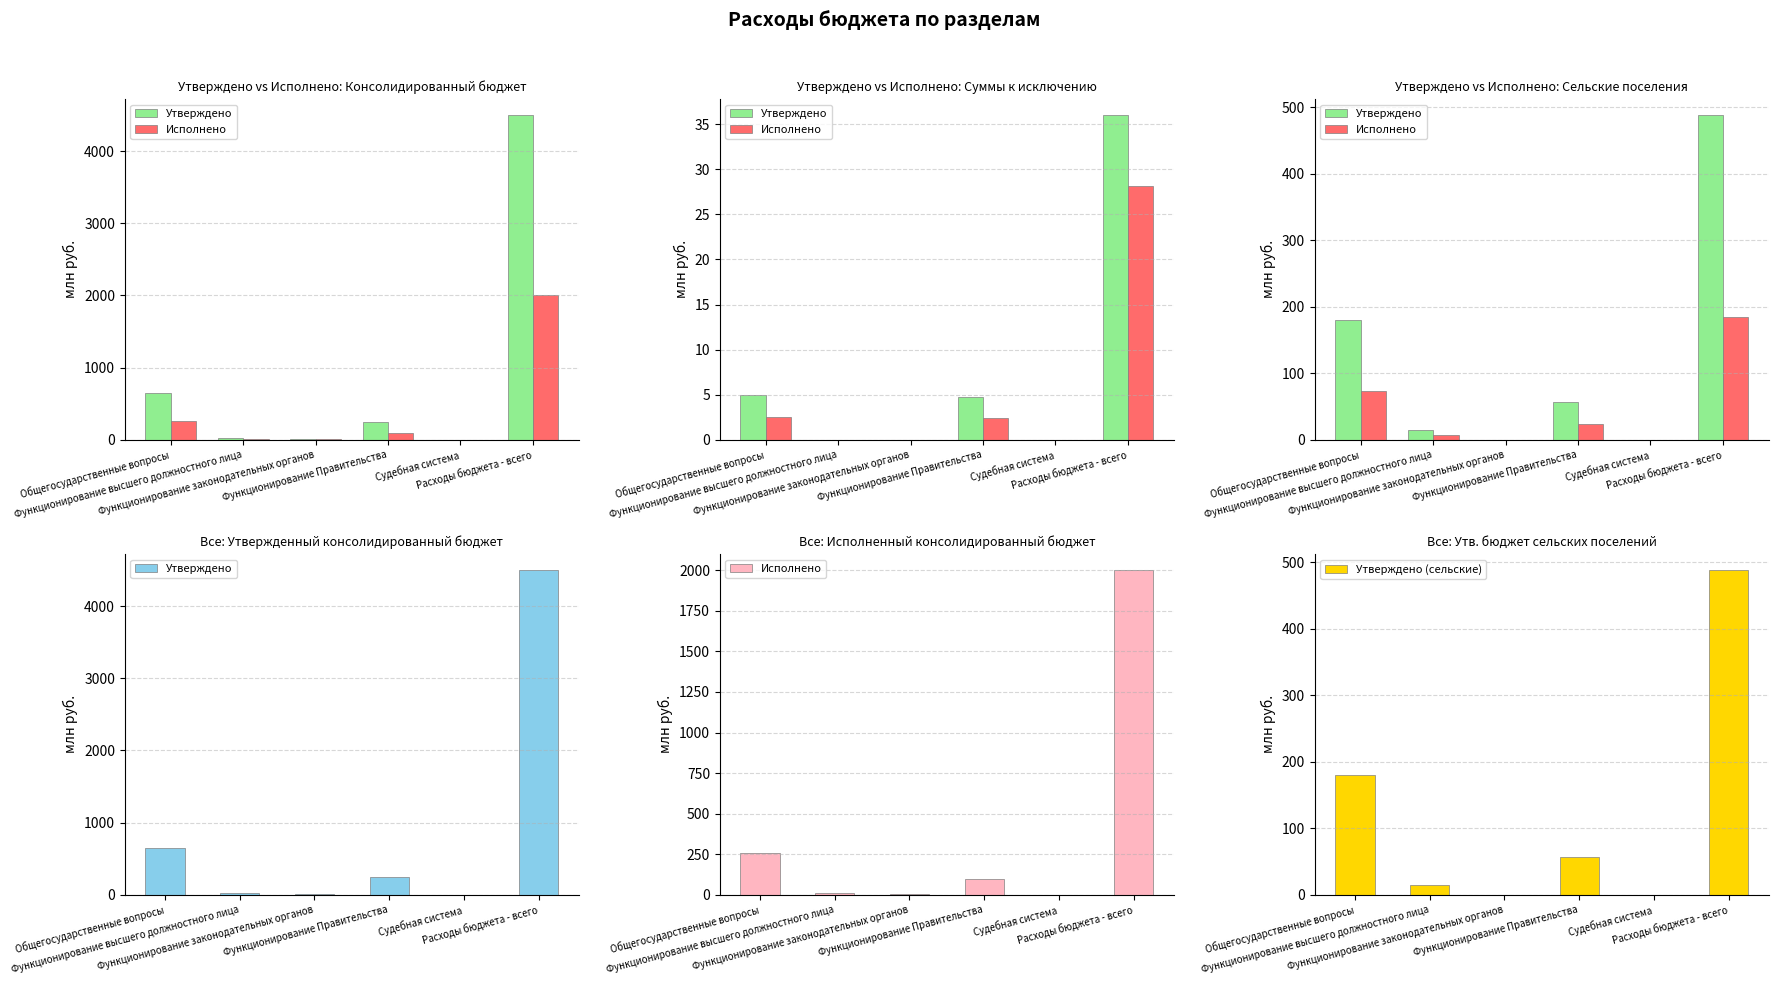

Is the value of Утверждено (сельские) at Судебная система greater than the value of Исполнено at Судебная система?

No